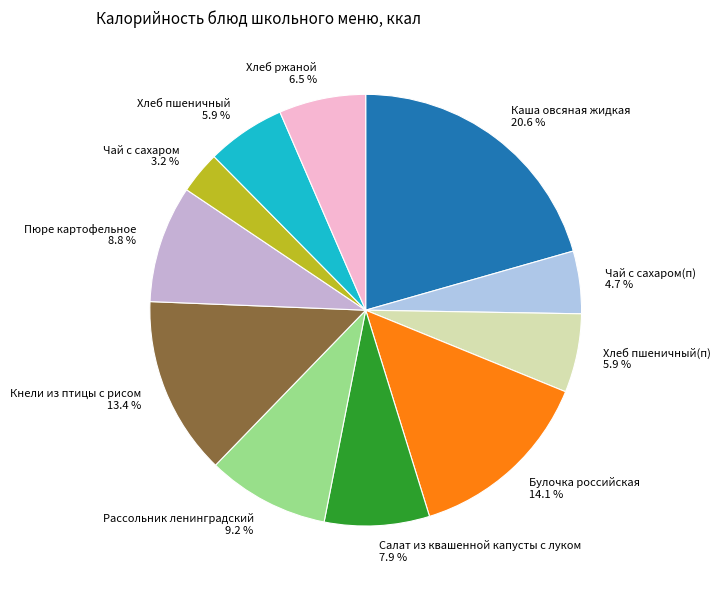

Combined, what portion of the pie is Пюре картофельное and Чай с сахаром(п)?

13.5%